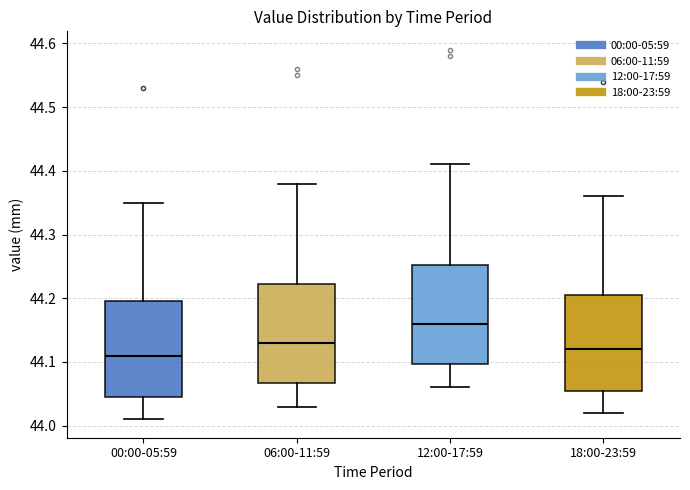

Reading left to right, transcribe this box plot: for each box, give where its median line is, the range the box spans, and where its two whiskers end, as read against the y-axis. The values are not printed on the chart, so give them approximately, as read against the axis.

00:00-05:59: median 44.11, box 44.05 to 44.20, whiskers 44.01 to 44.35
06:00-11:59: median 44.13, box 44.07 to 44.22, whiskers 44.03 to 44.38
12:00-17:59: median 44.16, box 44.10 to 44.25, whiskers 44.06 to 44.41
18:00-23:59: median 44.12, box 44.06 to 44.21, whiskers 44.02 to 44.36